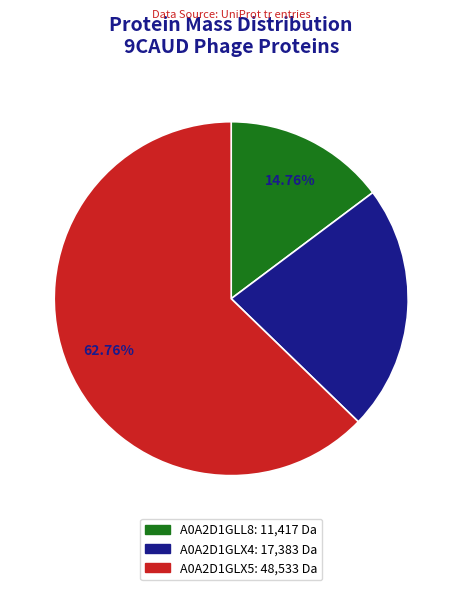

Which category has the smallest portion of the pie?

A0A2D1GLL8